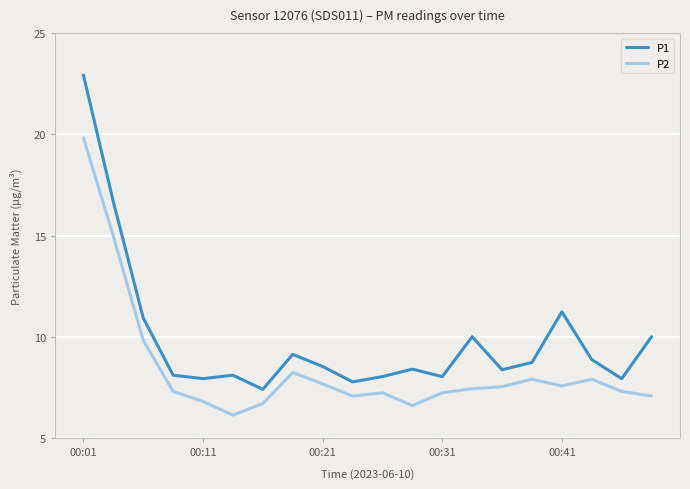

Which series has the largest total across all categories?

P1